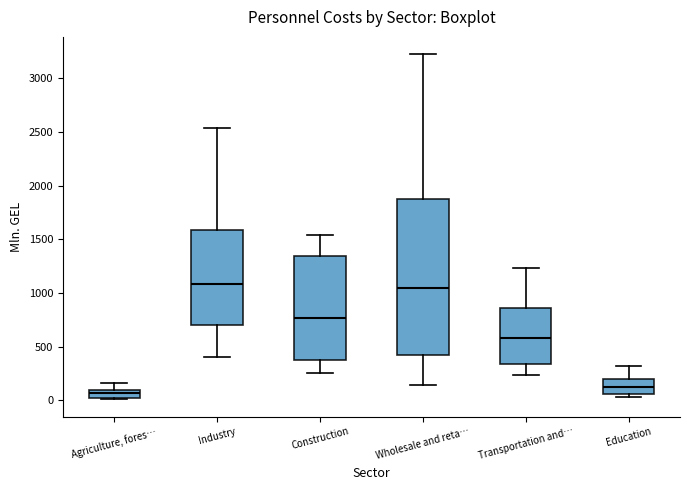

Reading left to right, read every box against the y-axis: the position of its median line, the range the box covers, and the ends of its whiskers. The values are not printed on the chart, so give them approximately, as read against the axis.

Agriculture, fores…: median 50, box 0 to 100, whiskers 0 to 150
Industry: median 1100, box 700 to 1600, whiskers 400 to 2550
Construction: median 750, box 350 to 1350, whiskers 250 to 1550
Wholesale and reta…: median 1050, box 450 to 1900, whiskers 150 to 3200
Transportation and…: median 600, box 350 to 850, whiskers 250 to 1250
Education: median 100, box 50 to 200, whiskers 50 (just below the box's lower edge) to 300